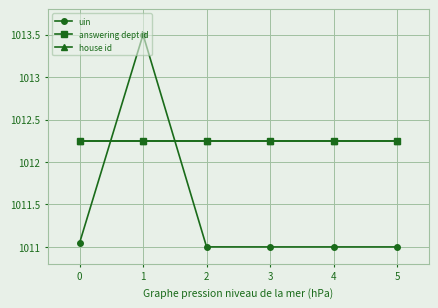

True or false: house id has more than 0 points higher than both neighbors.

False